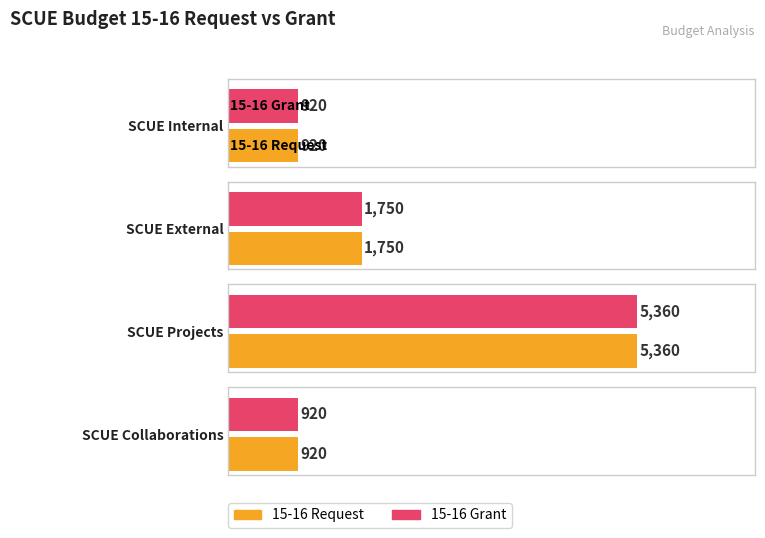

How many categories are shown in the chart?

4